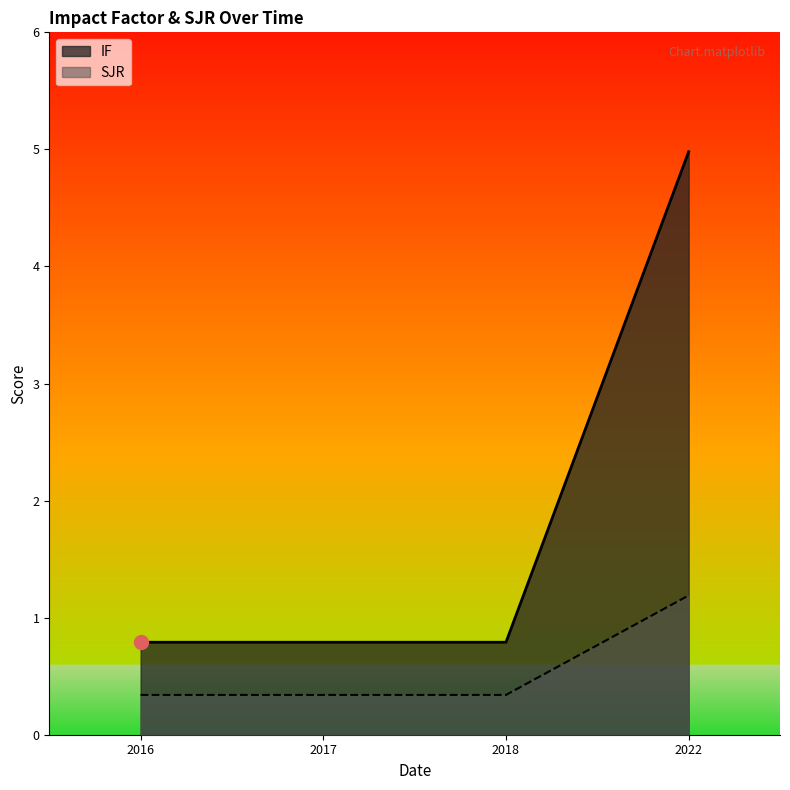

Which series has the largest total across all categories?

IF